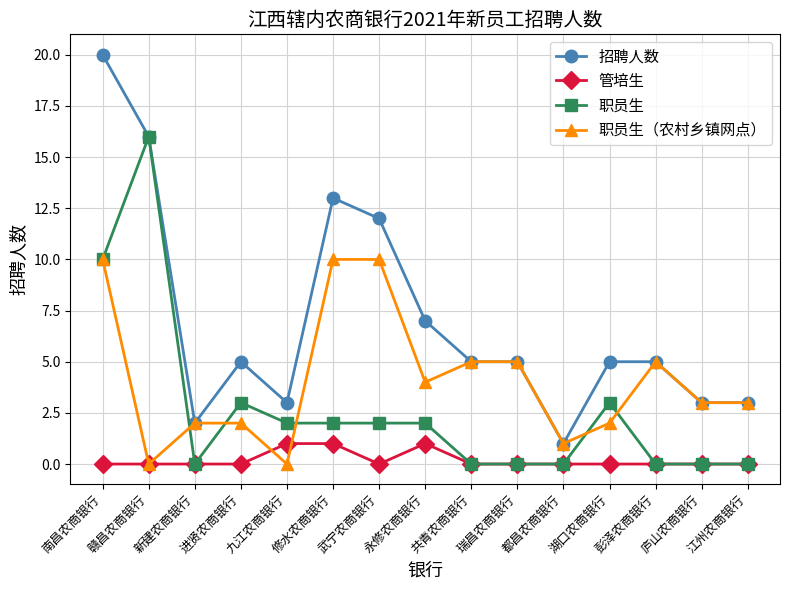

Which category has the highest value across all series?

南昌农商银行